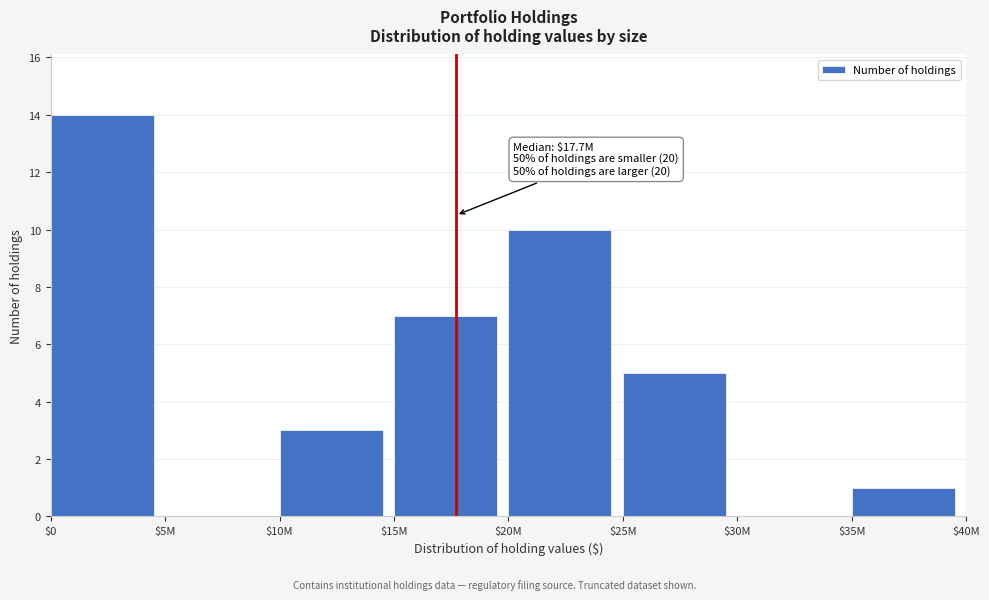

What is the sum of all values?

40